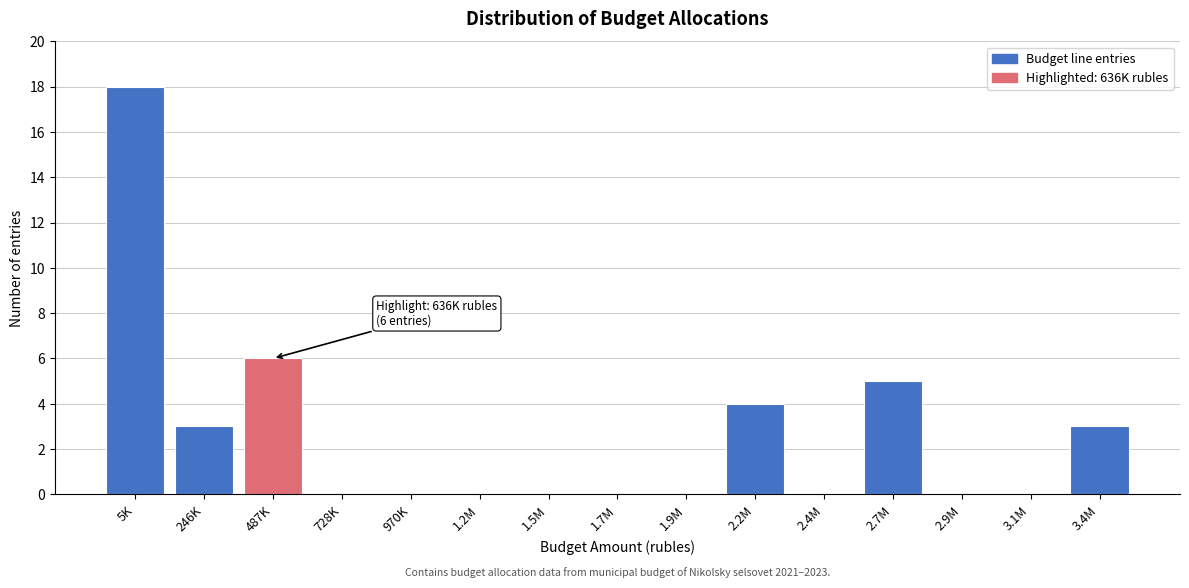

Reading left to right, extract all data points from this chart.

5K=18	246K=3	487K=6	728K=0	970K=0	1.2M=0	1.5M=0	1.7M=0	1.9M=0	2.2M=4	2.4M=0	2.7M=5	2.9M=0	3.1M=0	3.4M=3